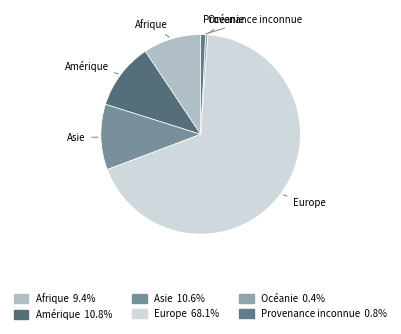

Which slice is the largest?

Europe